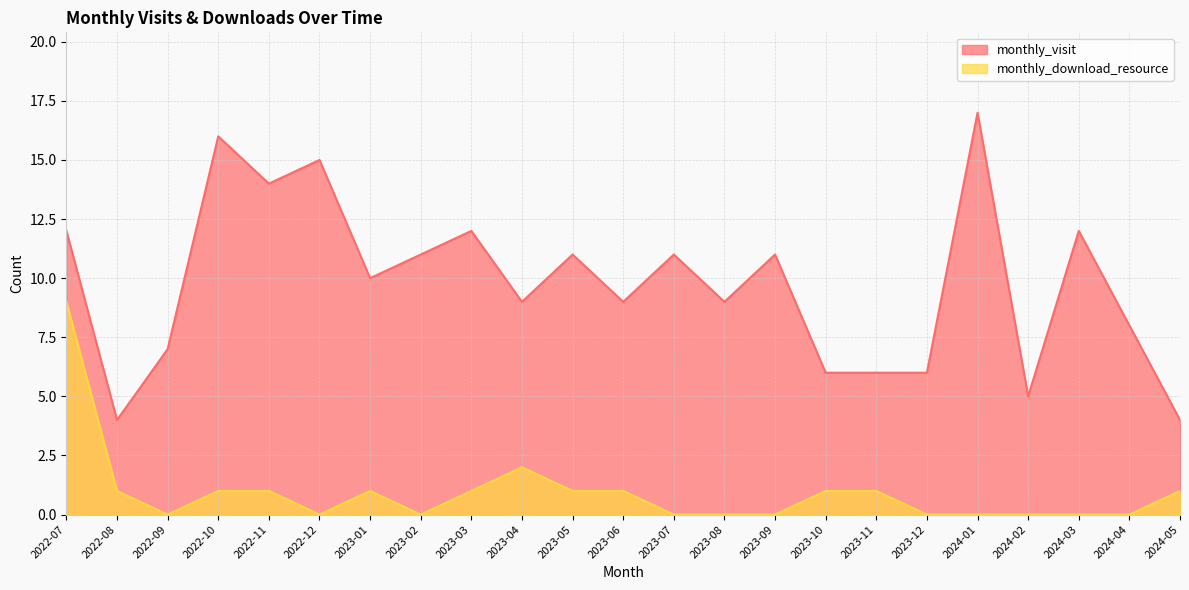

True or false: monthly_visit has more than 0 points higher than both neighbors.

True